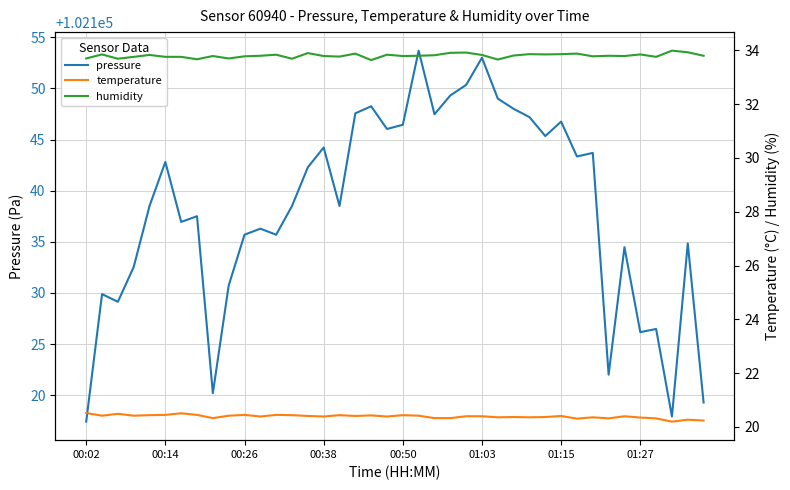

What is the highest value of the pressure series?

102153.7